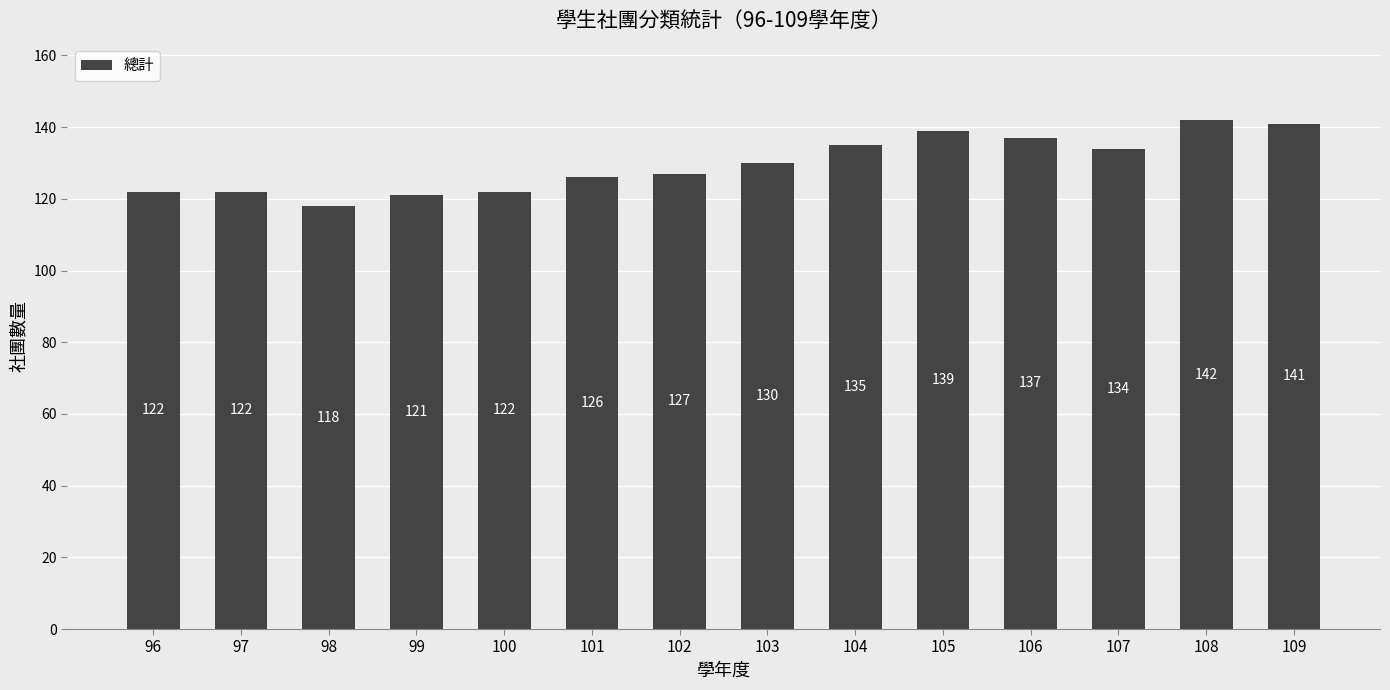

Are the bars grouped side by side (vs. stacked)?

No